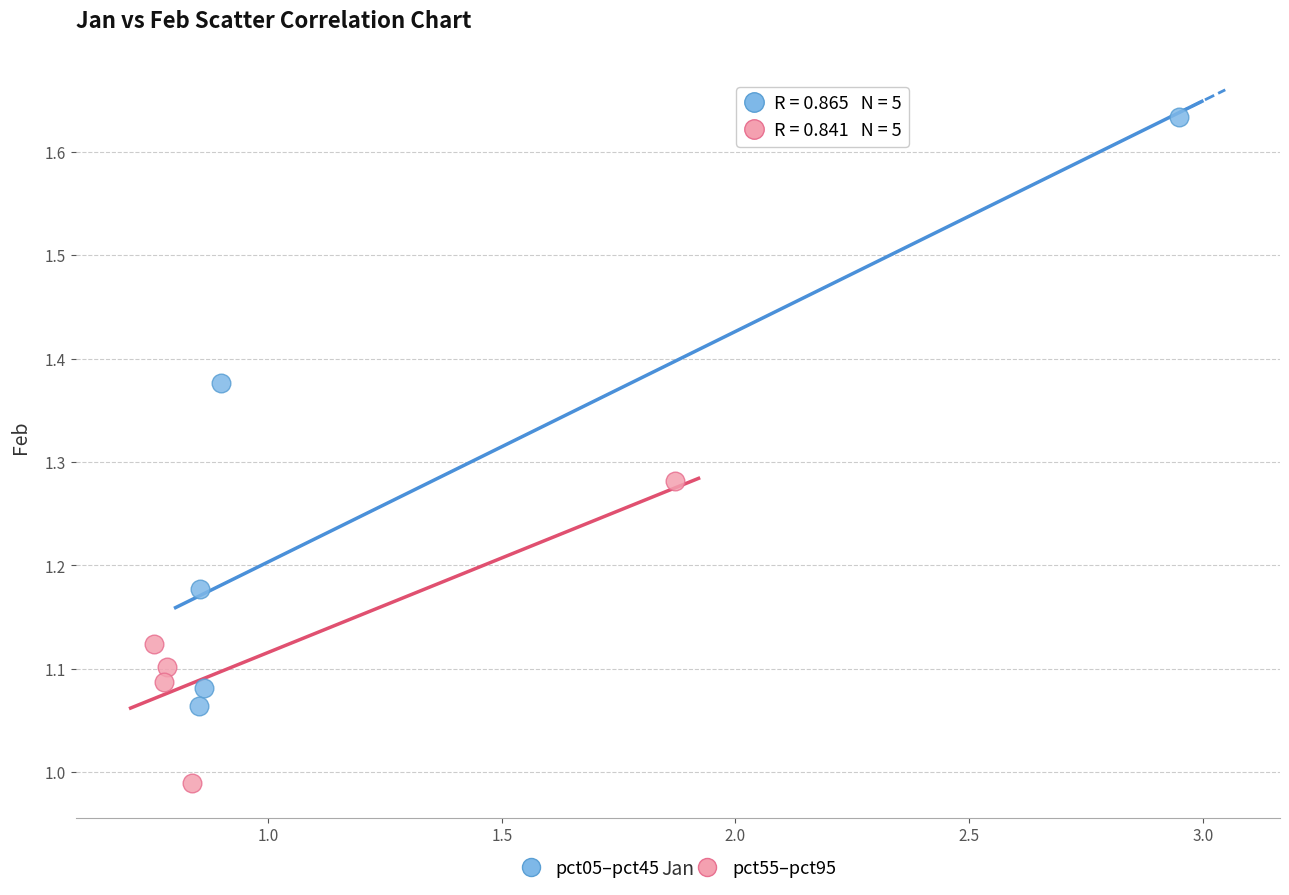

What are all the series names shown in the legend?

pct05–pct45, pct55–pct95